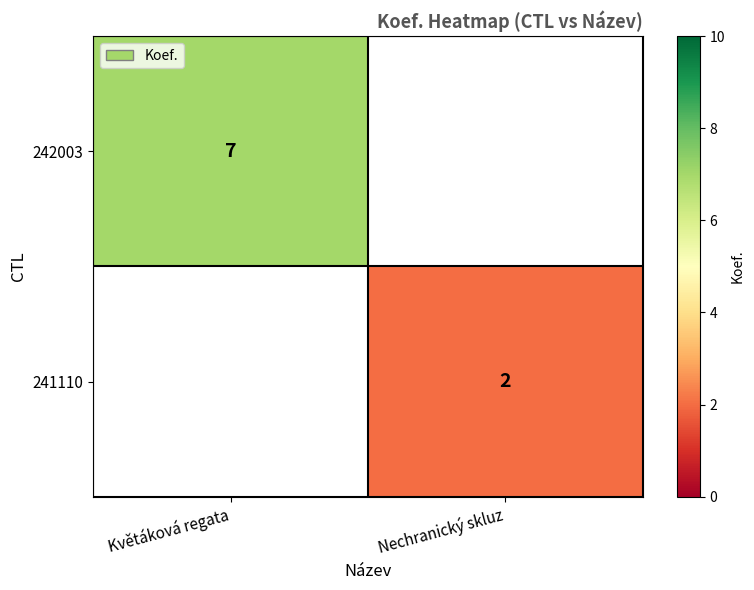

True or false: 241110 has a value of 3 at Nechranický skluz.

False